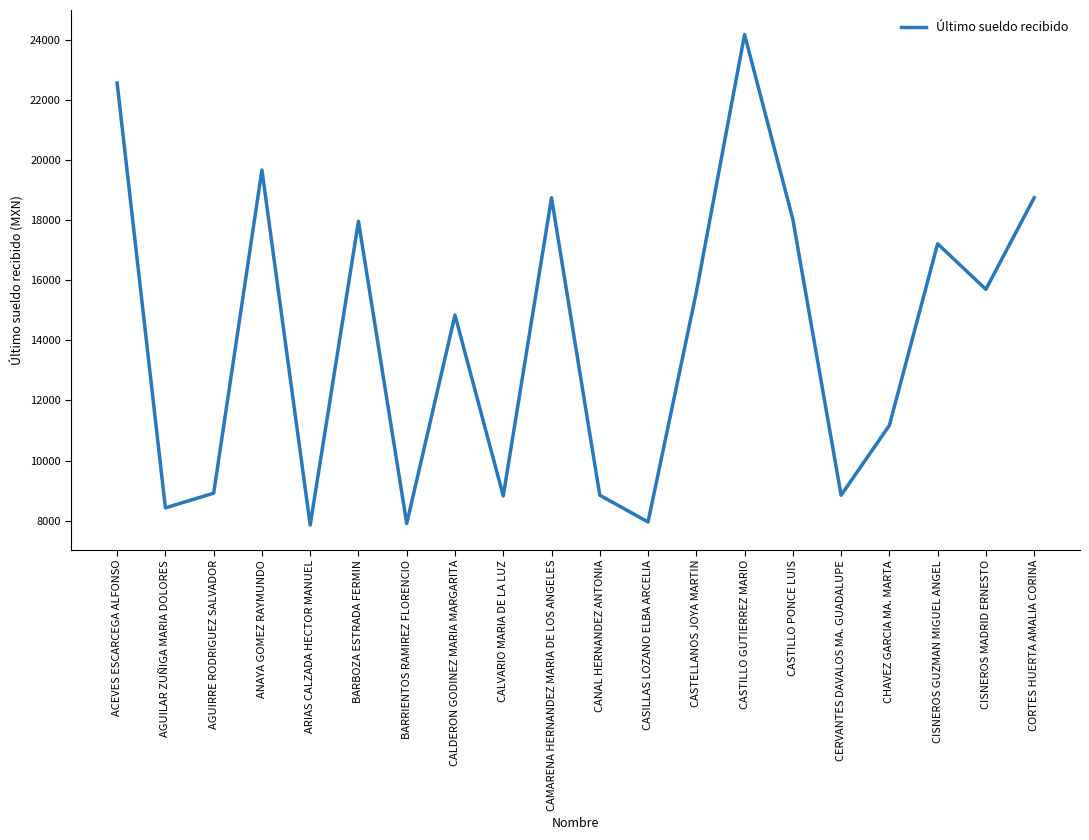

The value at CALVARIO MARIA DE LA LUZ is 4188.4. True or false?

False